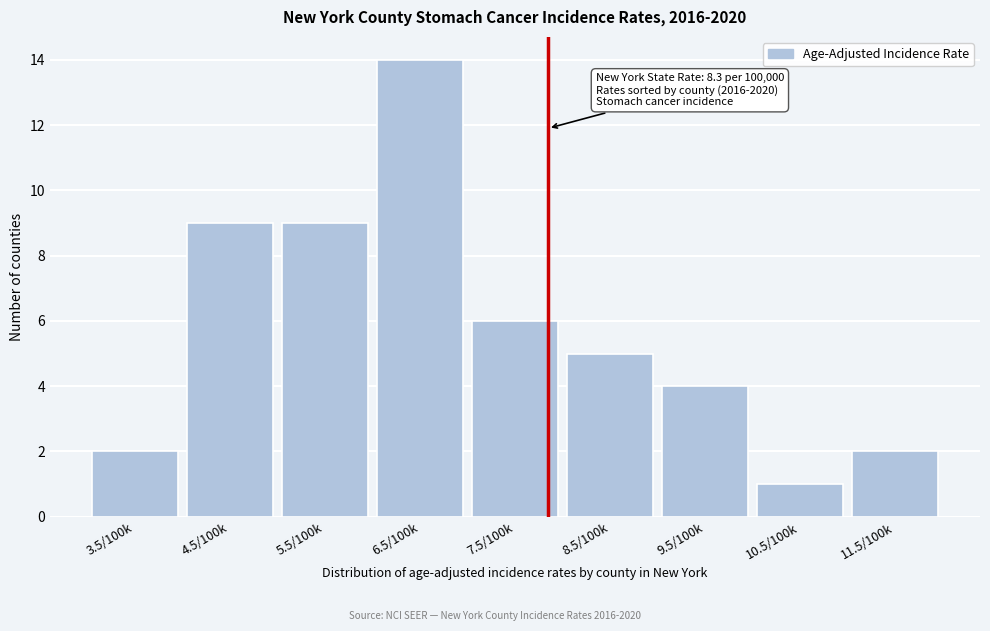

Reading left to right, transcribe all the data shown in this chart.

2	9	9	14	6	5	4	1	2